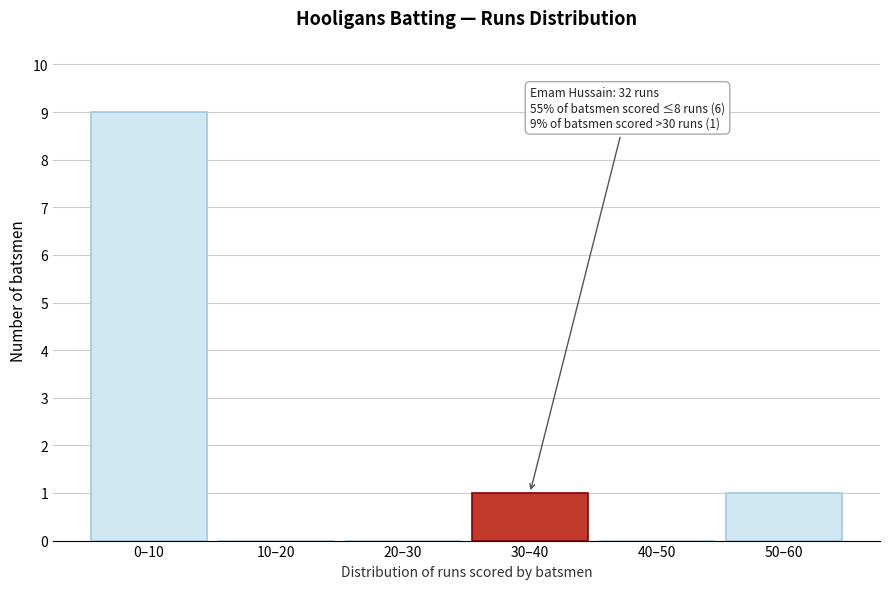

Reading right to left, list all the values displayed in this chart.

50–60=1	40–50=0	30–40=1	20–30=0	10–20=0	0–10=9